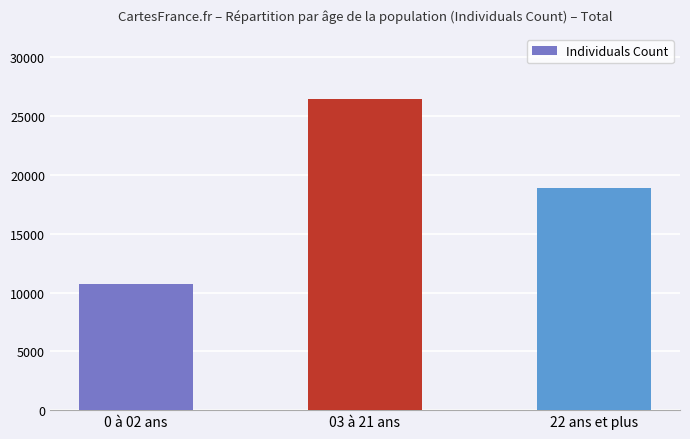

What is the sum of all values?

56120